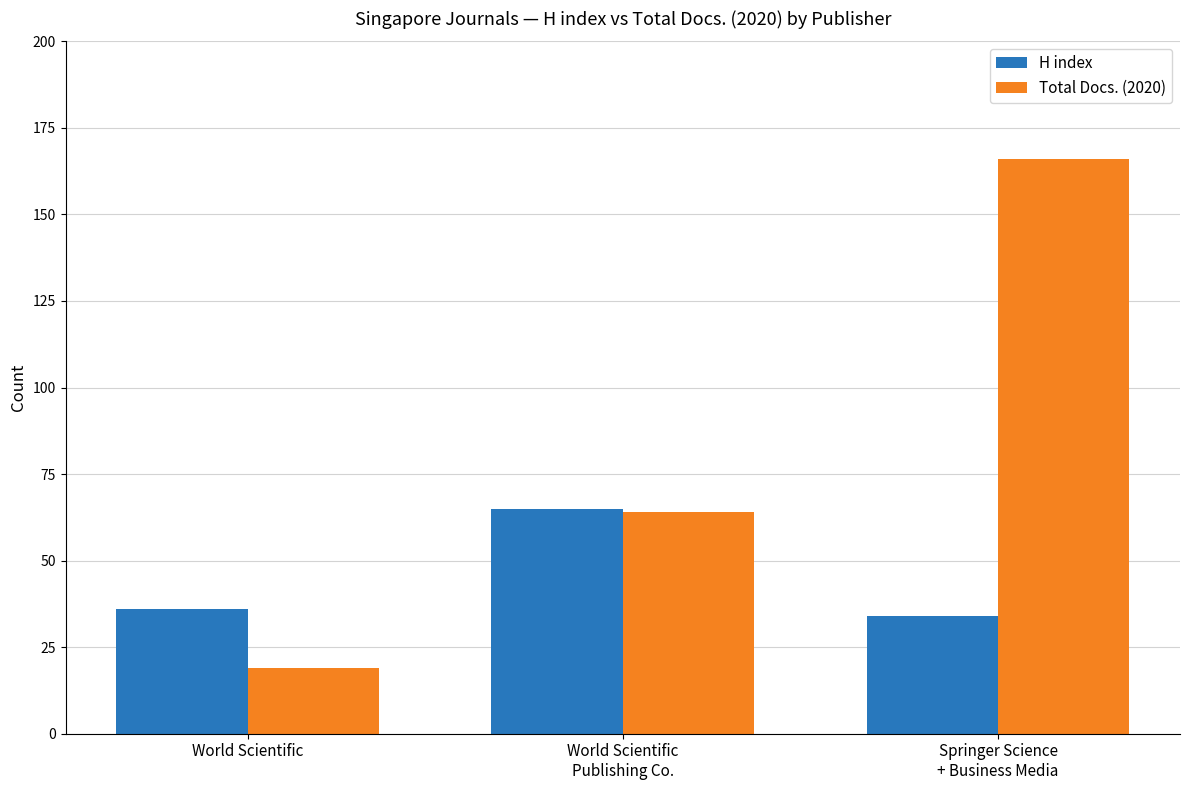

Which series has the largest total across all categories?

Total Docs. (2020)